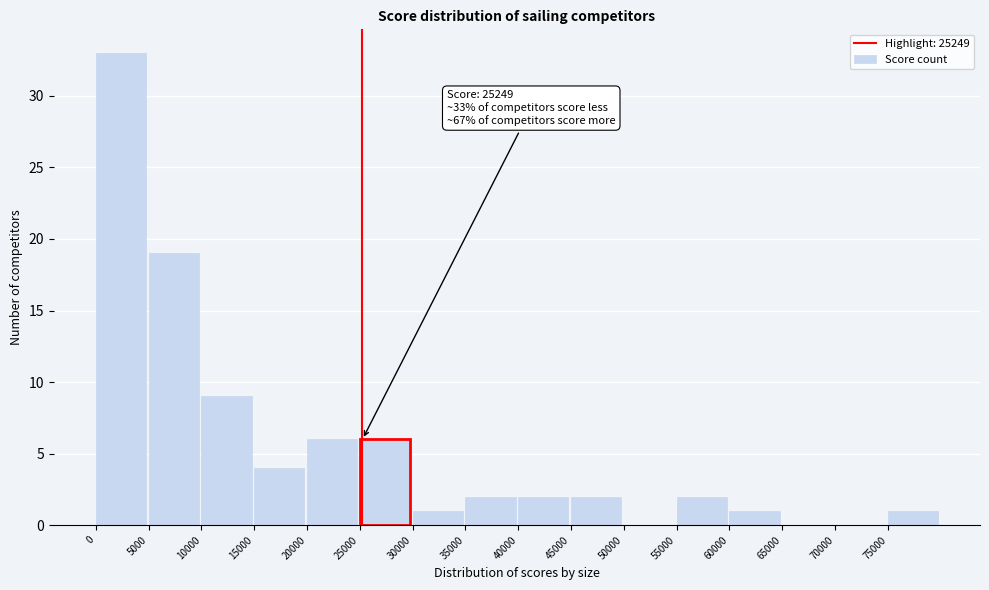

Which range on the x-axis has the tallest bar?

0 to 5000